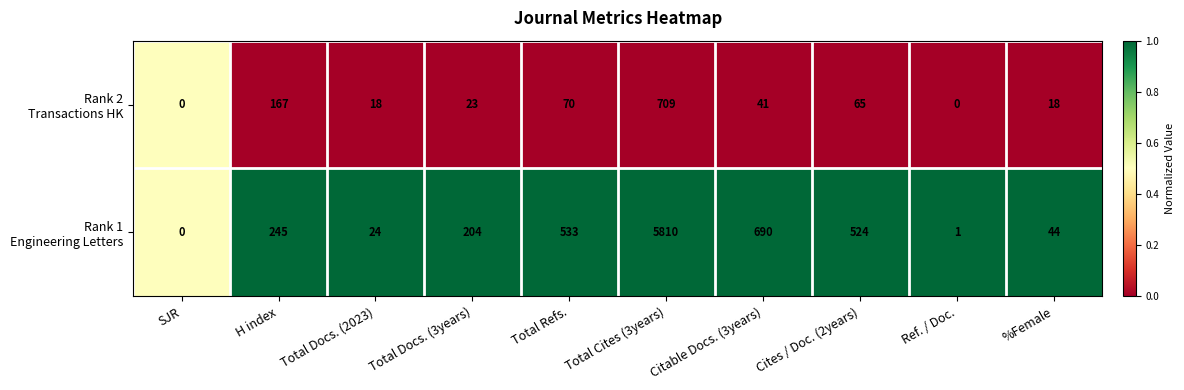

How many categories are shown in the chart?

10